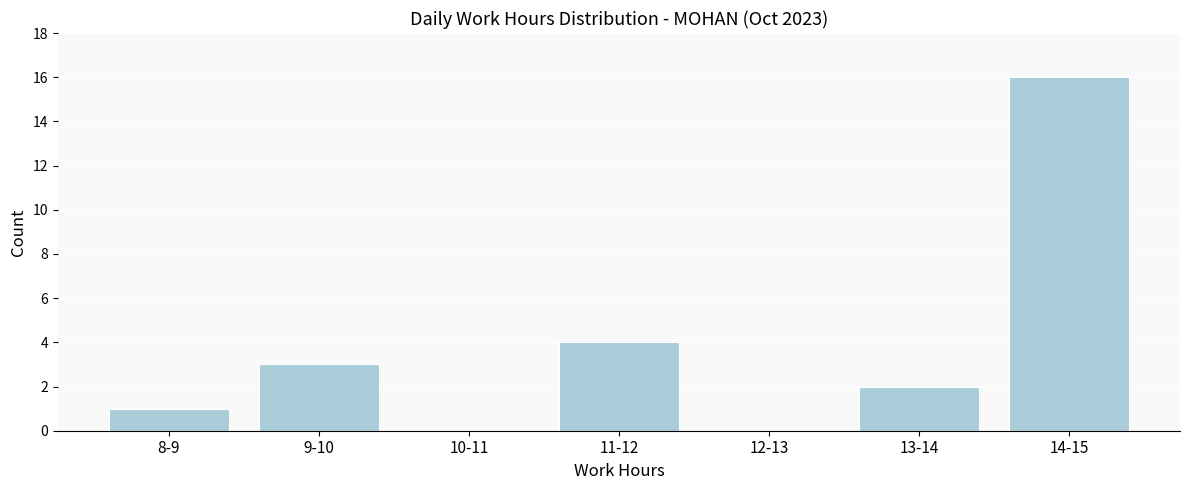

Reading left to right, extract all data points from this chart.

8-9=1	9-10=3	10-11=0	11-12=4	12-13=0	13-14=2	14-15=16